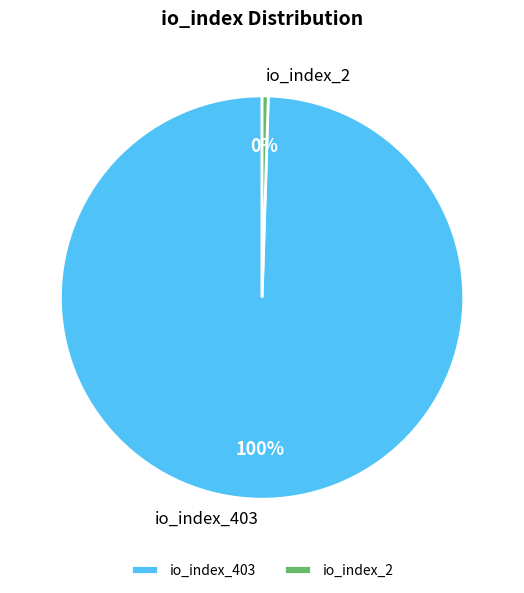

Rank the categories by value from highest to lowest.

io_index_403, io_index_2